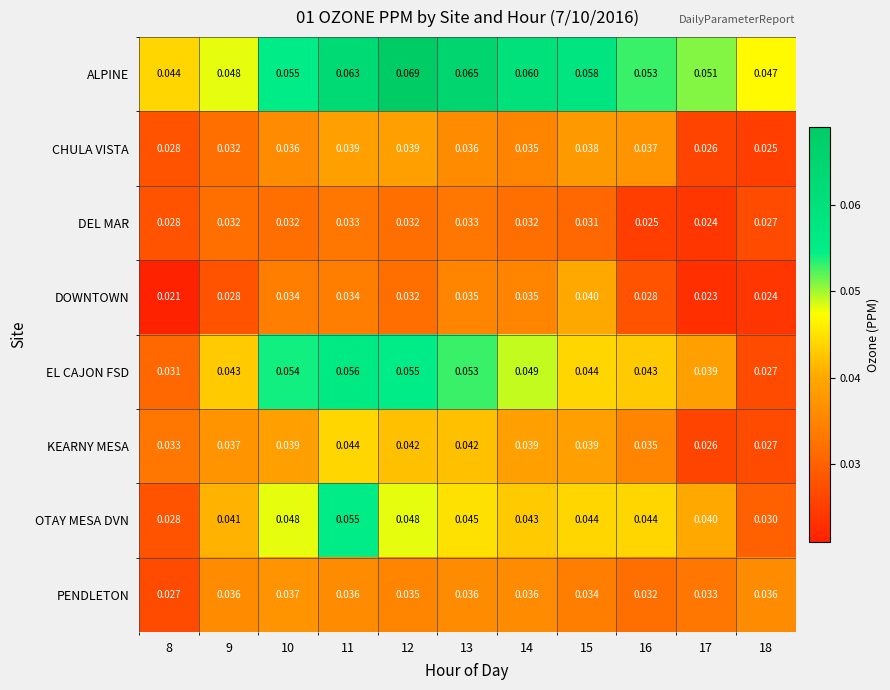

Which series has the widest spread of values?

EL CAJON FSD